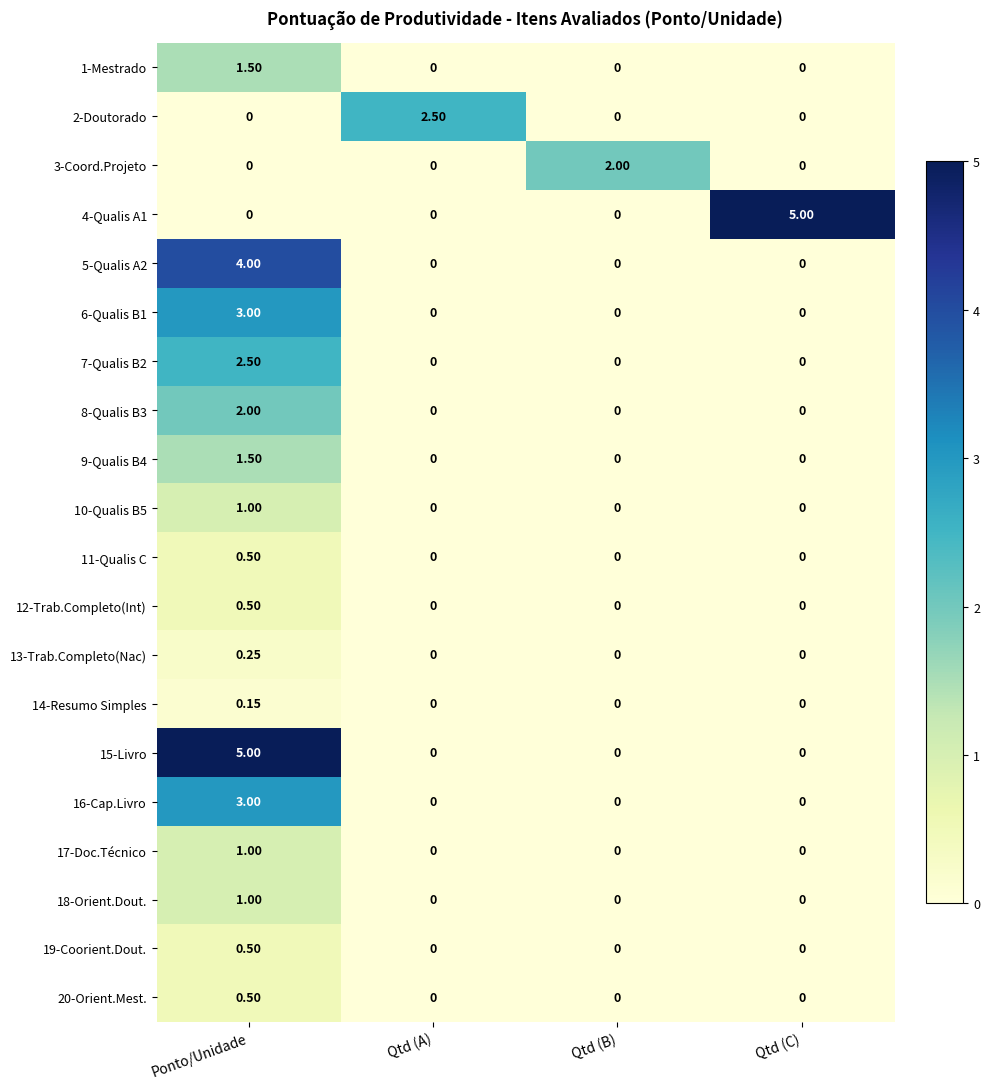

At which label does 11-Qualis C reach its peak?

Ponto/Unidade